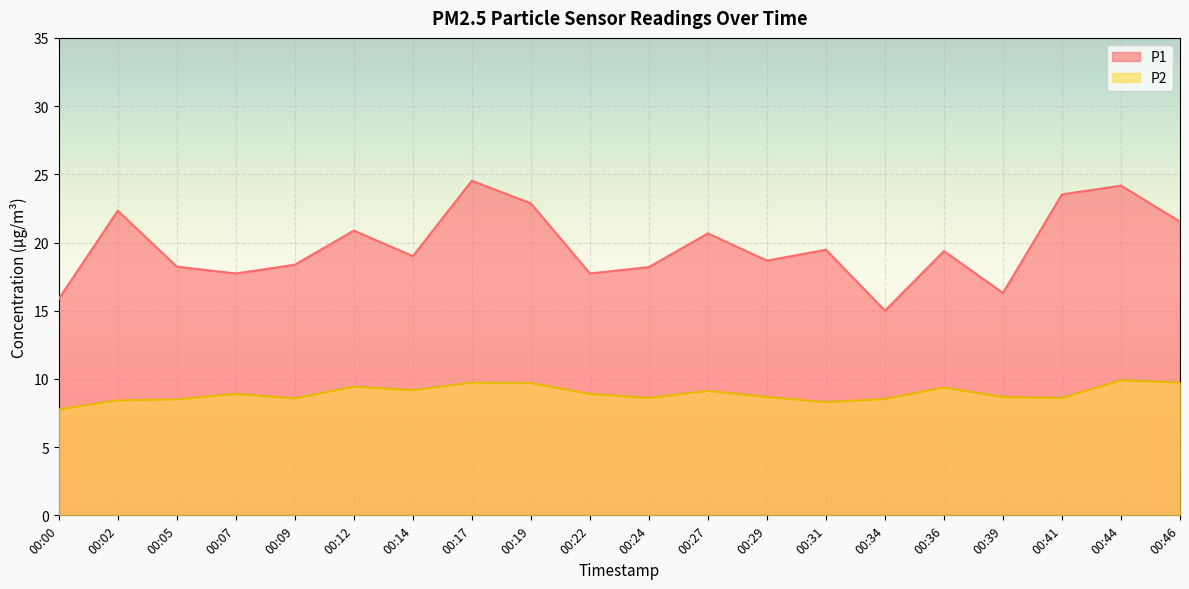

What is the minimum value shown in the chart?

7.8